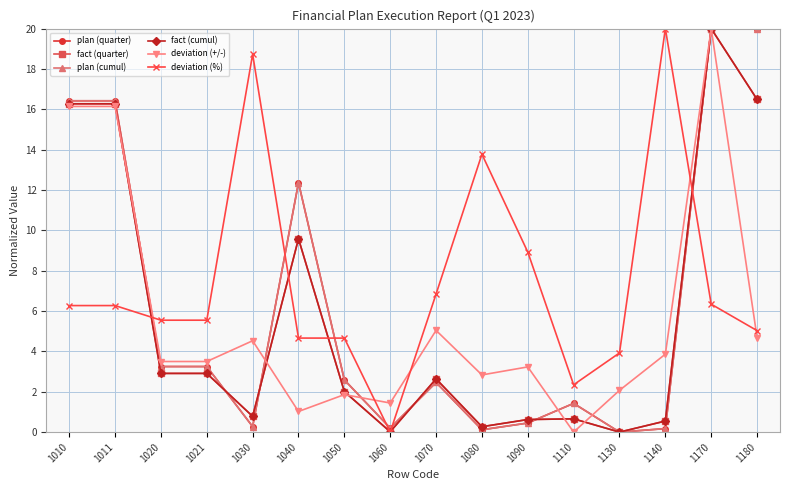

At which label does plan (cumul) reach its peak?

1170